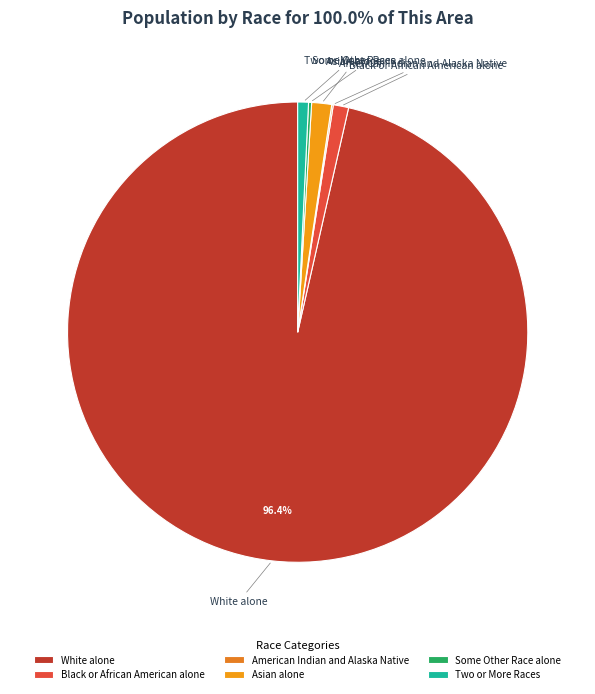

What is the largest slice in the pie chart?

White alone